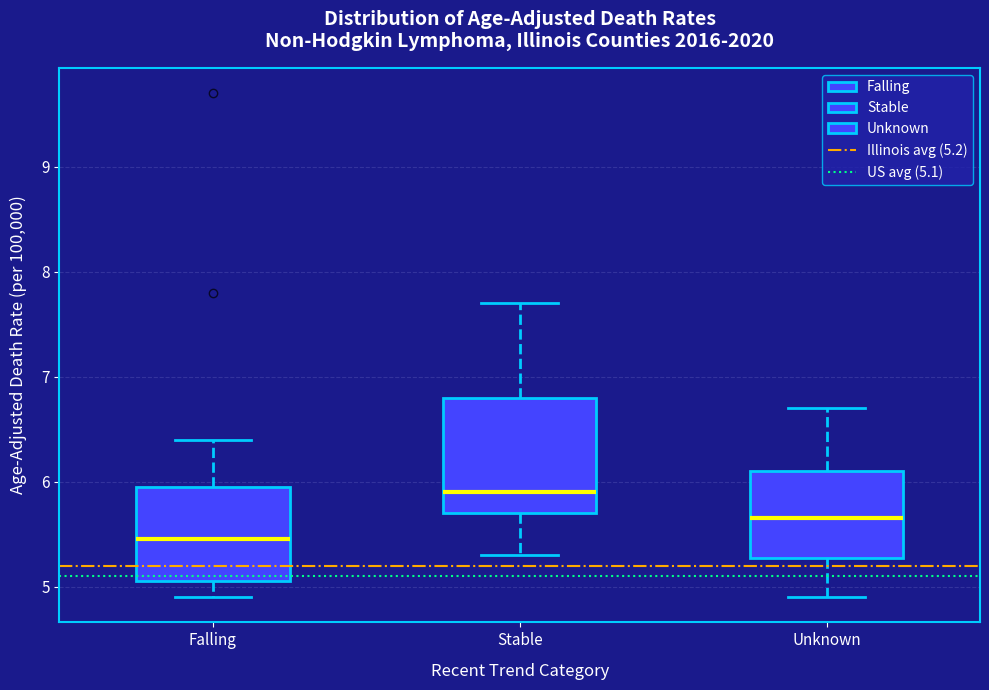

Where is the upper edge of the box for Falling on the y-axis? The values are not printed on the chart, so give them approximately, as read against the axis.

6.0